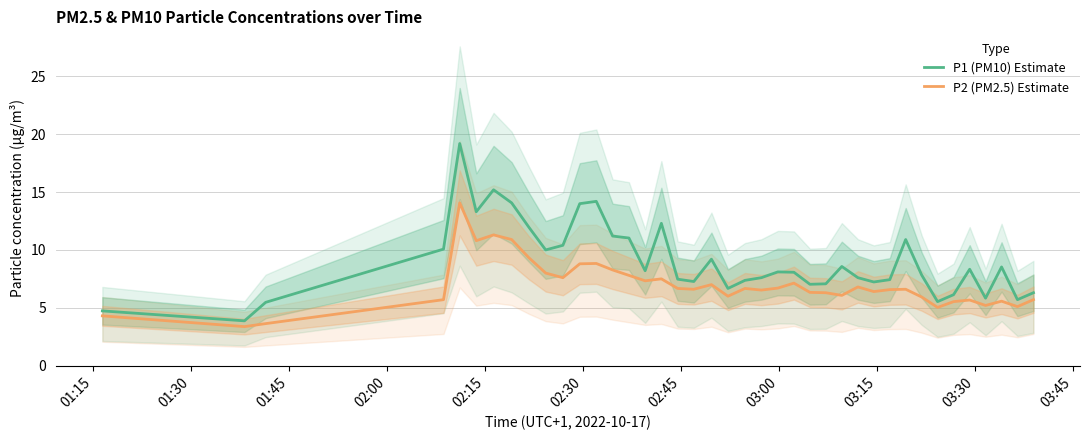

What is the average value of the P1 (PM10) Estimate series?

9.0